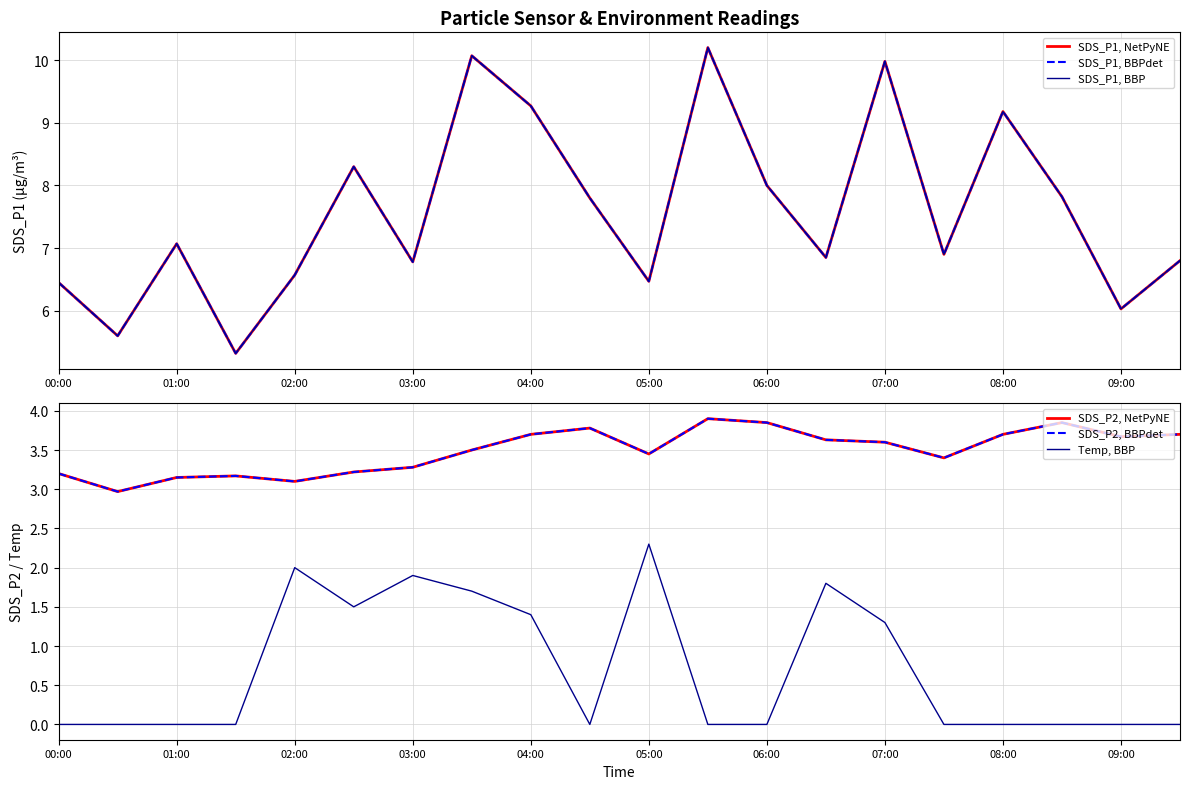

What is the average value of the SDS_P1, BBPdet series?

7.6